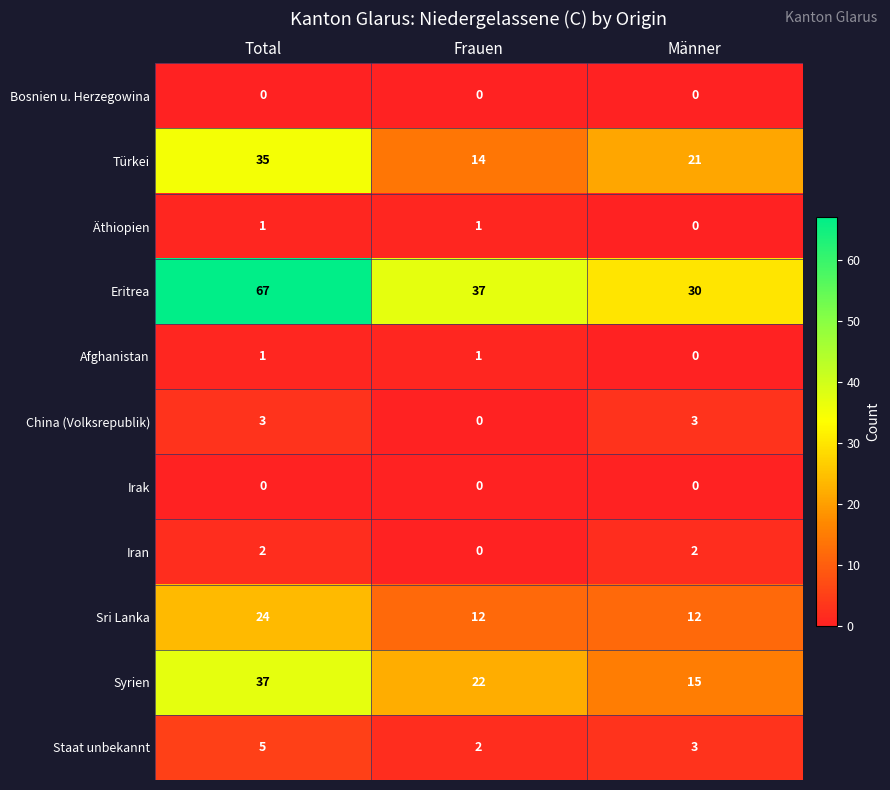

Which category has the highest value across all series?

Total